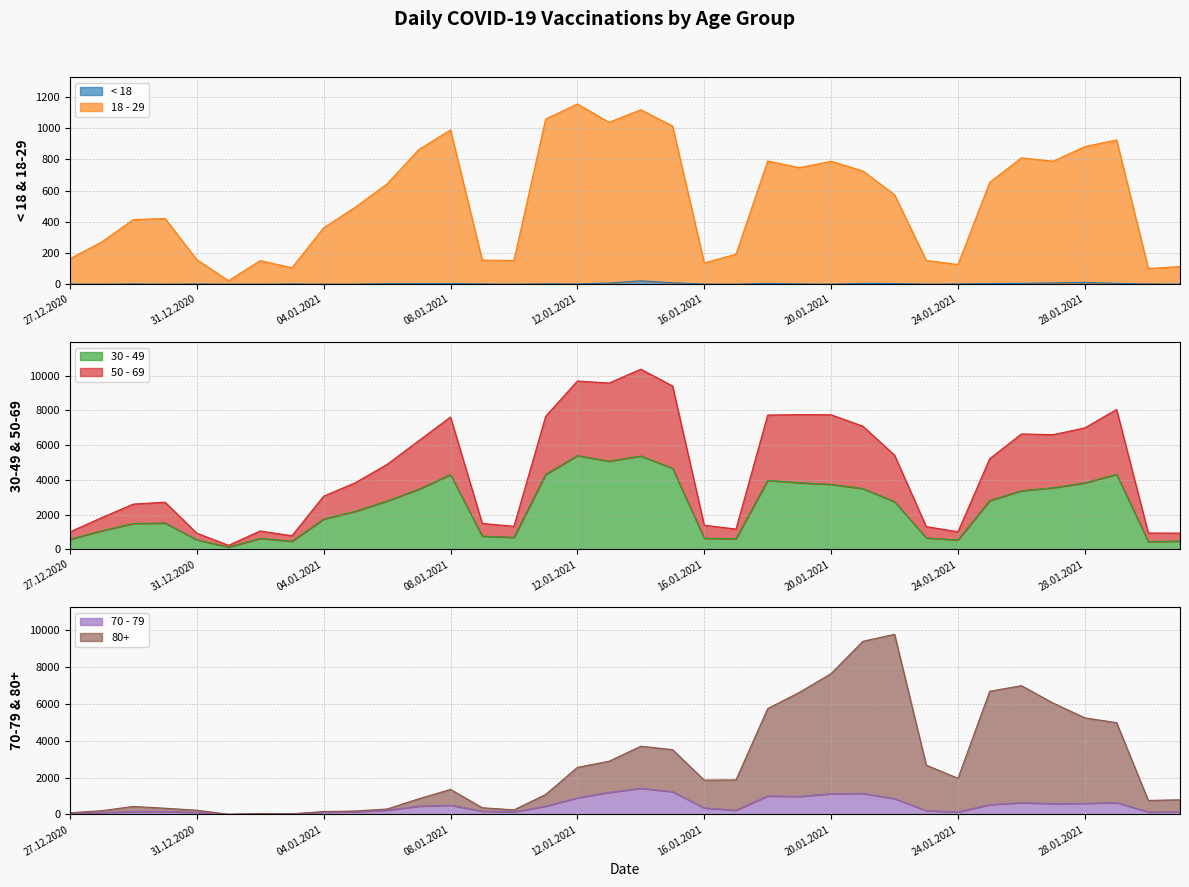

What is the difference between the maximum and minimum values in the 30 - 49 series?

5262